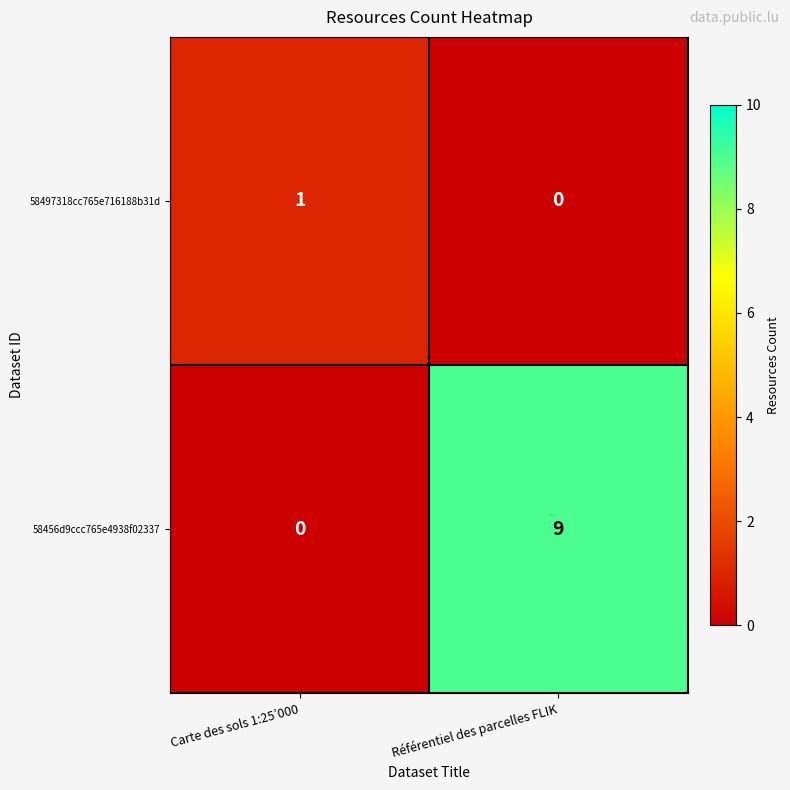

Which series has the widest spread of values?

58456d9ccc765e4938f02337